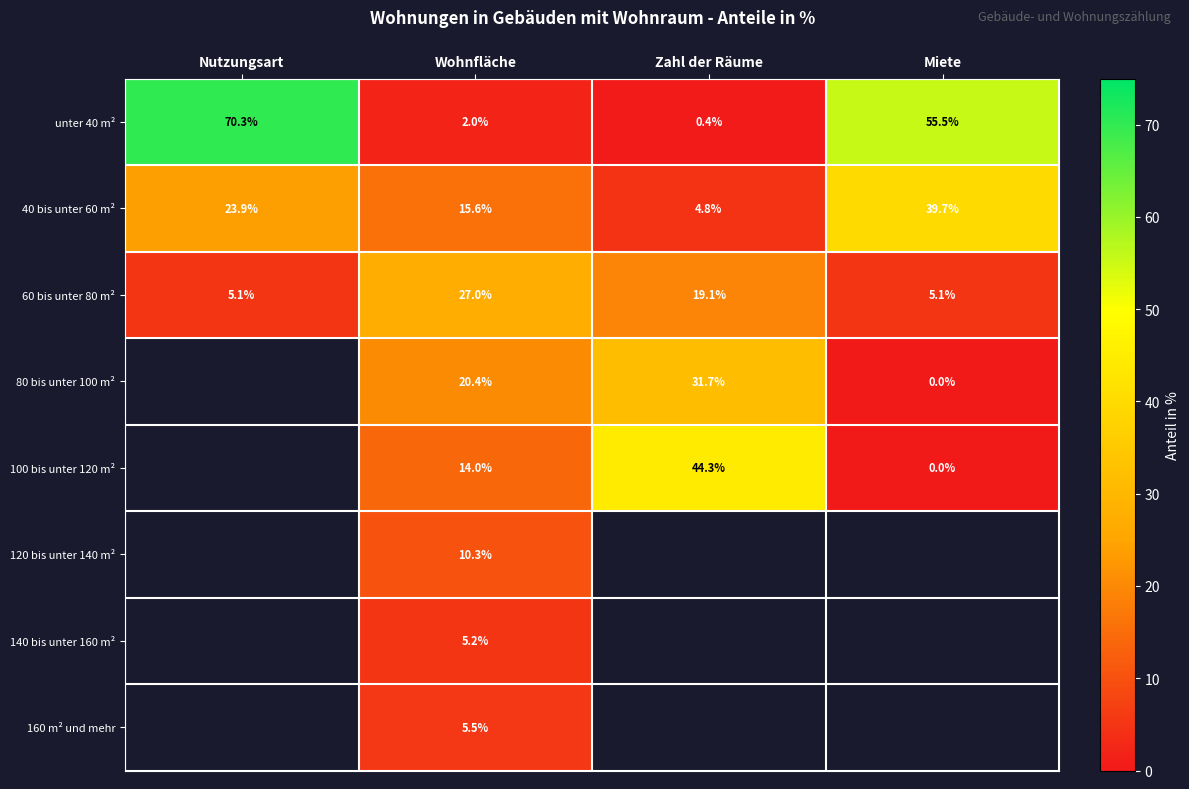

Which category has the highest value in the 60 bis unter 80 m² series?

Wohnfläche